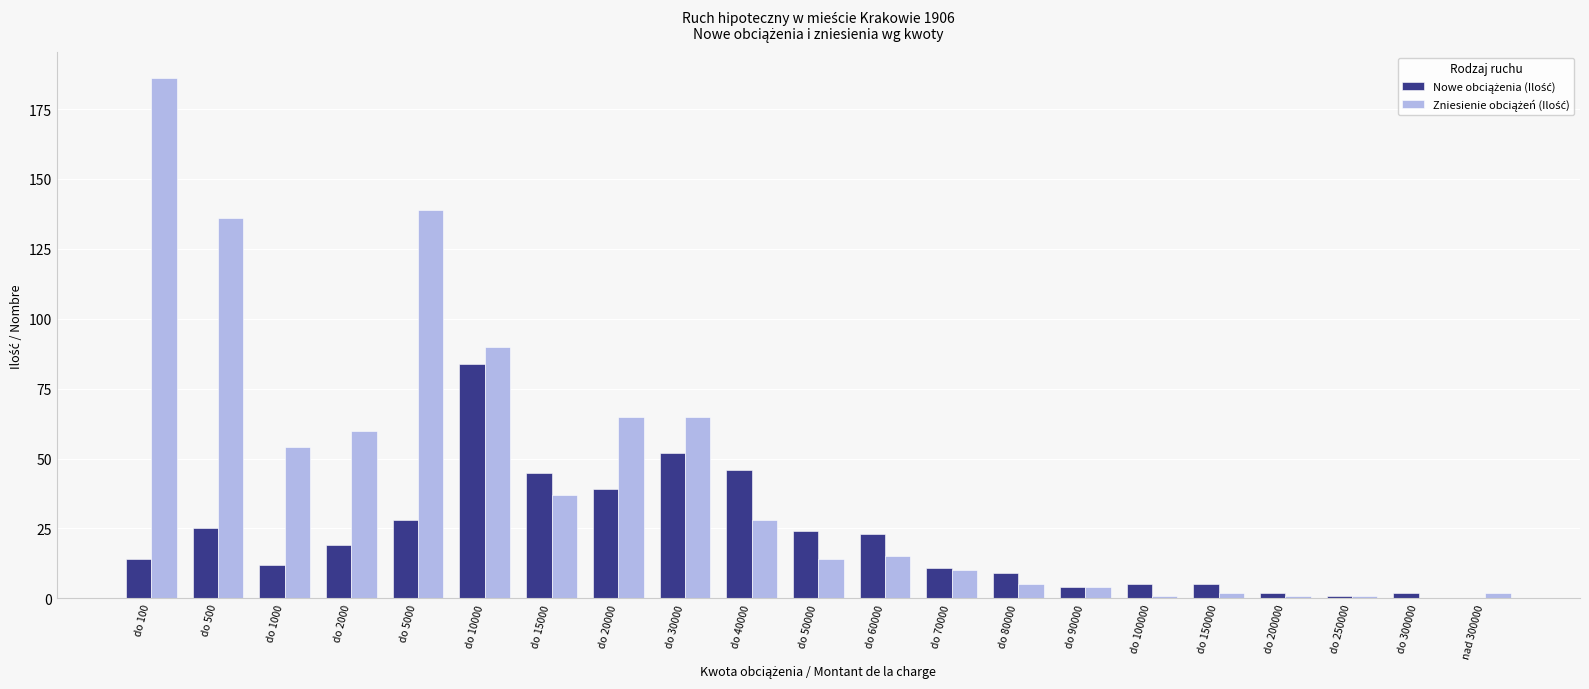

What is the total value across all series at do 5000?

167